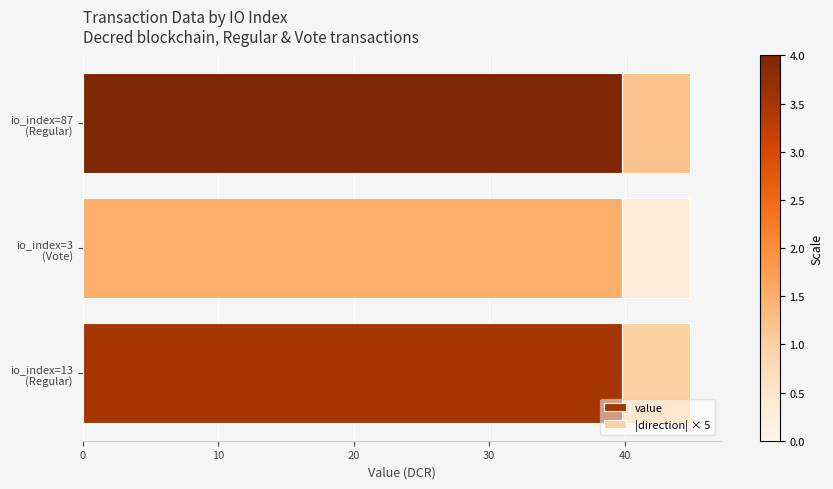

List the series in order of their peak value, lowest first.

|direction| × 5, value